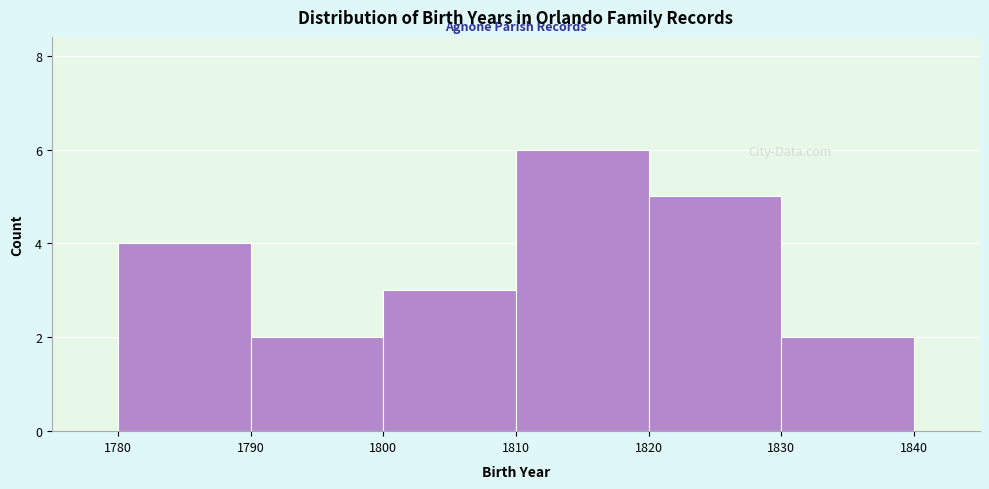

Reading left to right, transcribe this chart: for each bar, give the range it covers on the x-axis and its height. The values are not printed on the chart, so give them approximately, as read against the axis.

1780 to 1790: 4
1790 to 1800: 2
1800 to 1810: 3
1810 to 1820: 6
1820 to 1830: 5
1830 to 1840: 2